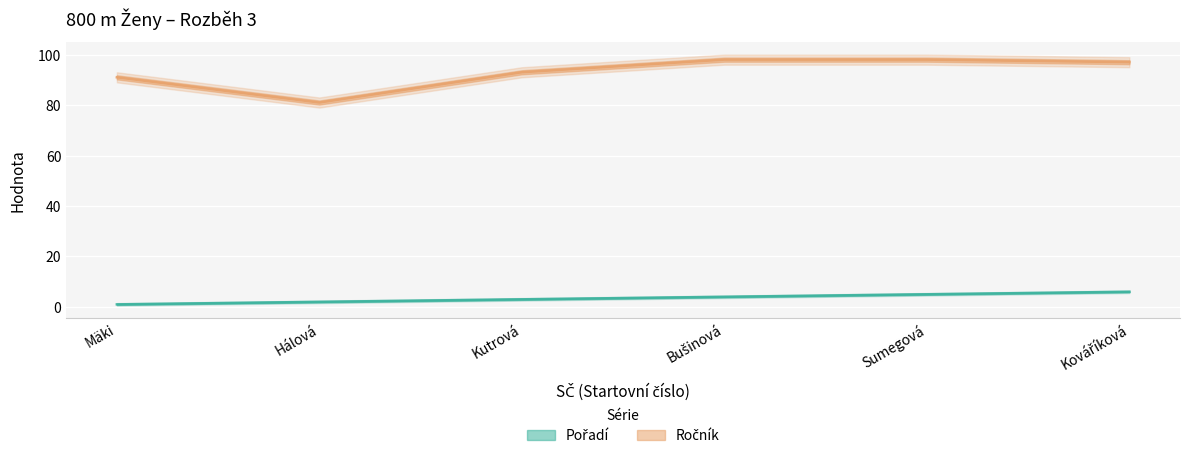

True or false: Ročník has a value of 53 at Sumegová.

False